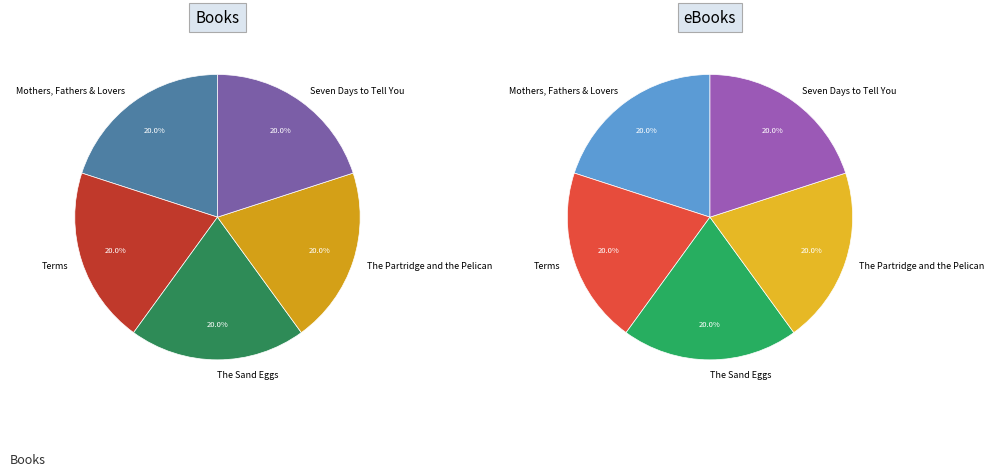

Is it true that Terms is 33% of the pie?

False